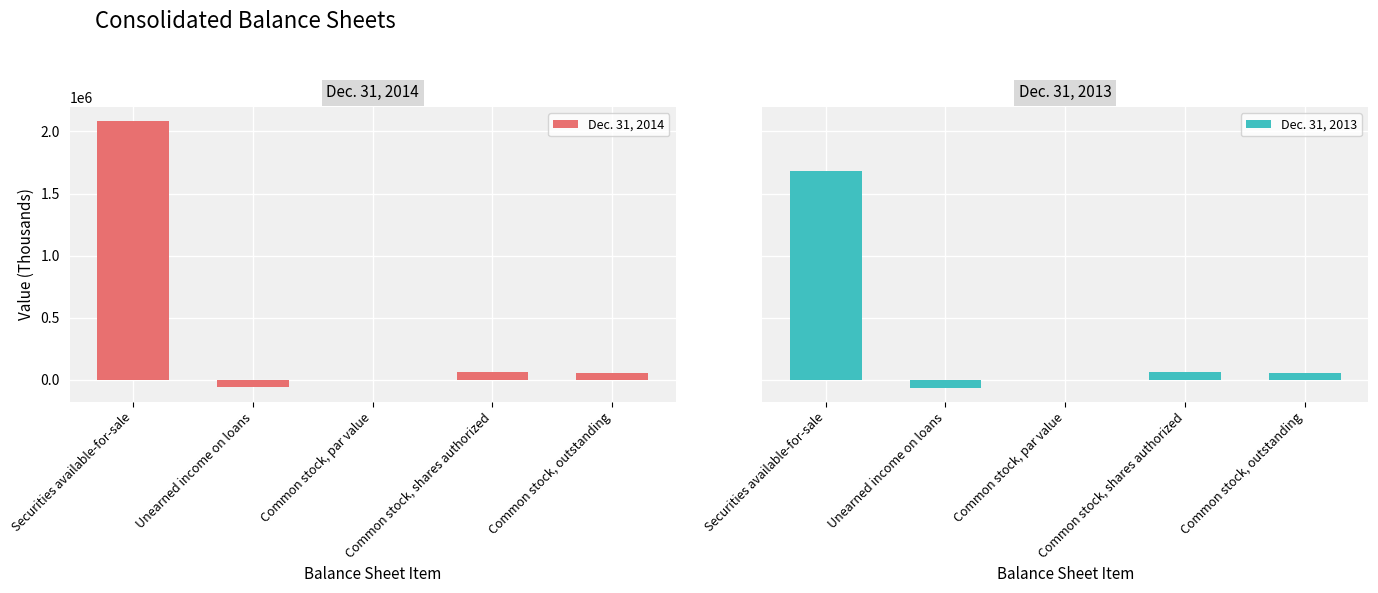

What is the label of the 2nd bar from the right?

Common stock, shares authorized